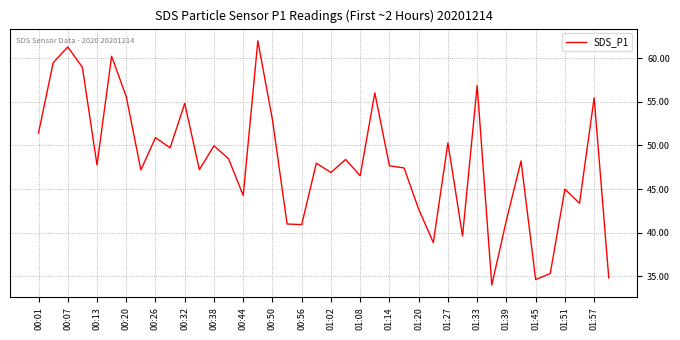

What is the smallest value displayed?

34.0